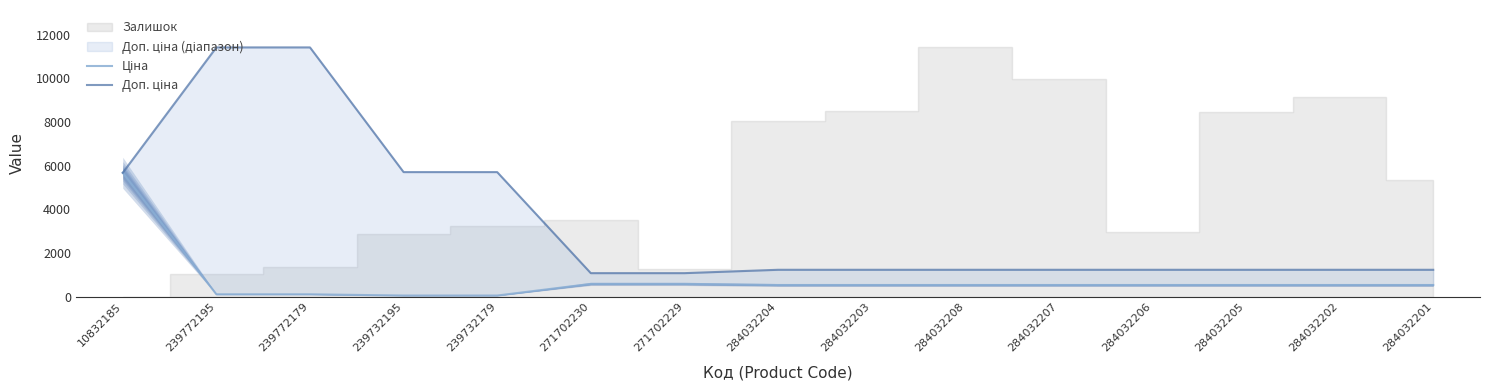

True or false: Доп. ціна has more than 0 points higher than both neighbors.

False